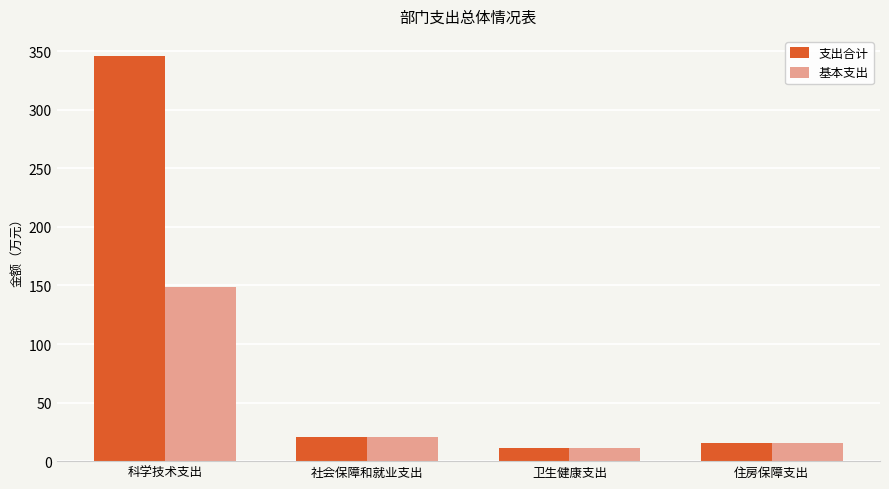

Which category has the lowest value in the 支出合计 series?

卫生健康支出